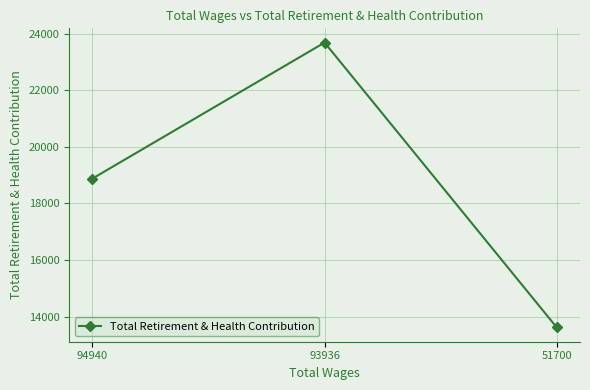

What is the sum of the values at 93936 and 51700?

37307